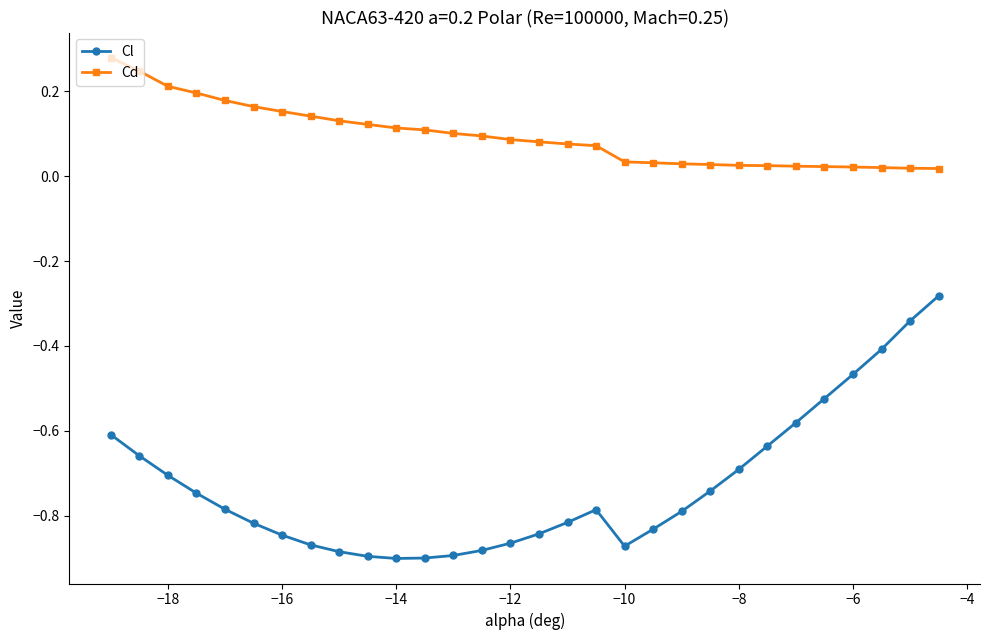

How many lines are shown in the chart?

2